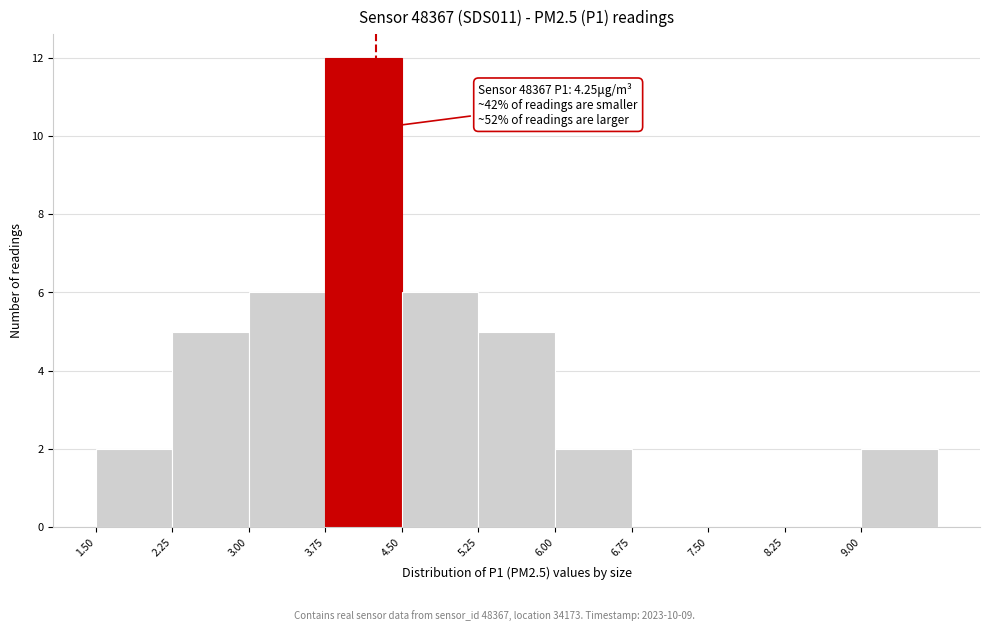

Over which range of the x-axis is the bar tallest?

3.75 to 4.50